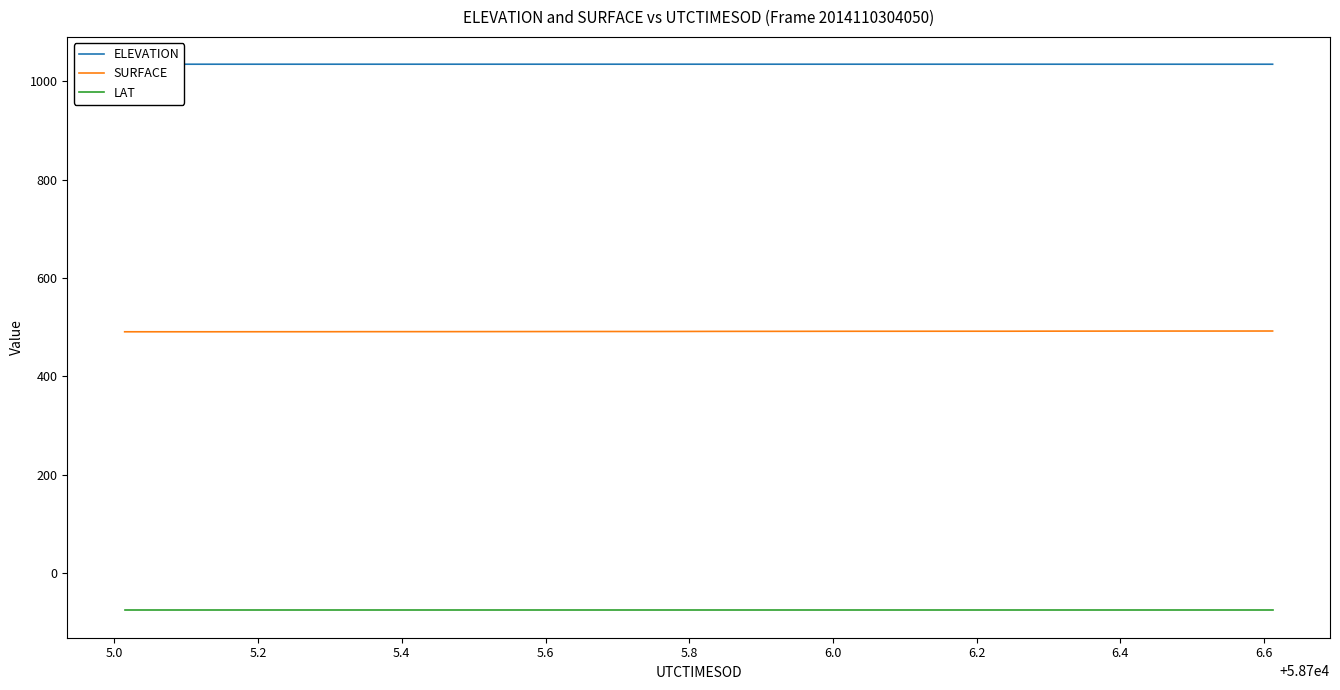

True or false: SURFACE and LAT intersect in this chart.

False